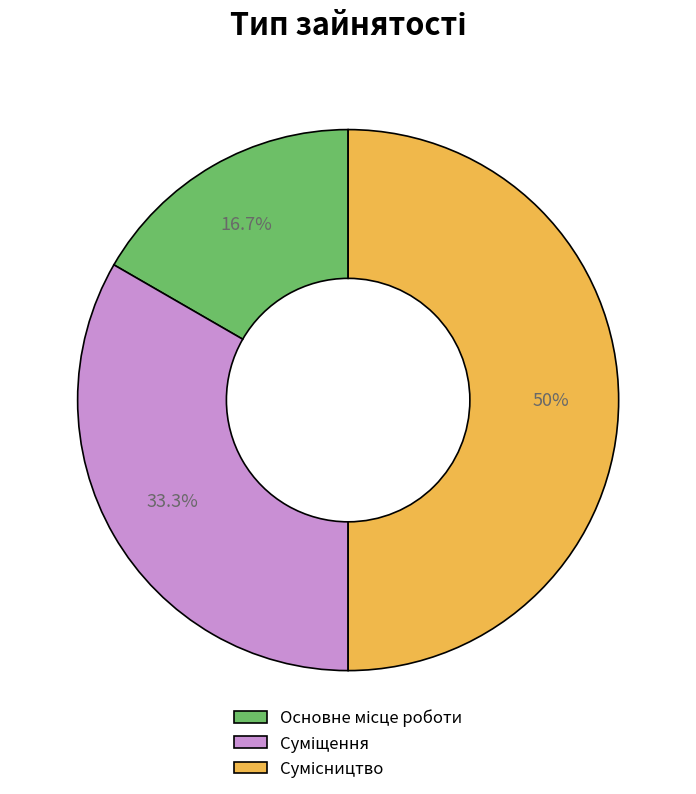

How many slices are in this pie chart?

3